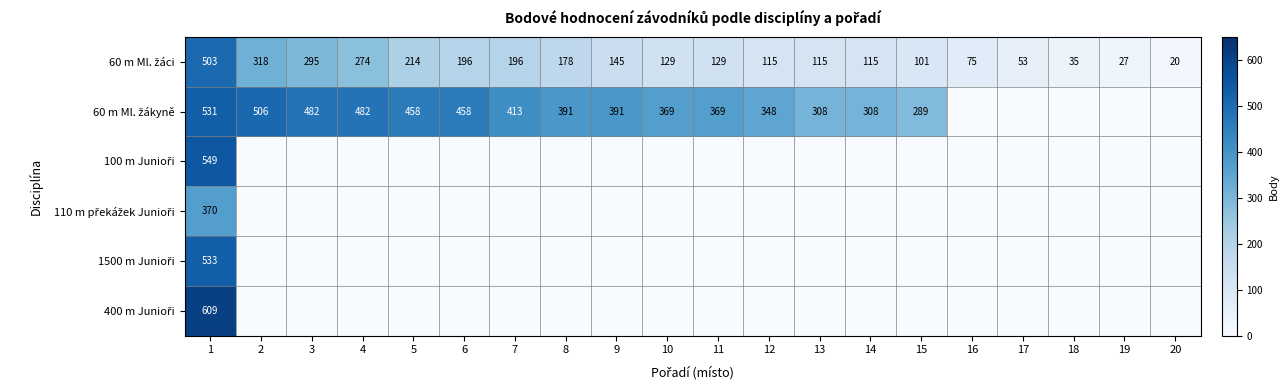

List the labels in order of 100 m Junioři value, smallest first.

2, 3, 4, 5, 6, 7, 8, 9, 10, 11, 12, 13, 14, 15, 16, 17, 18, 19, 20, 1